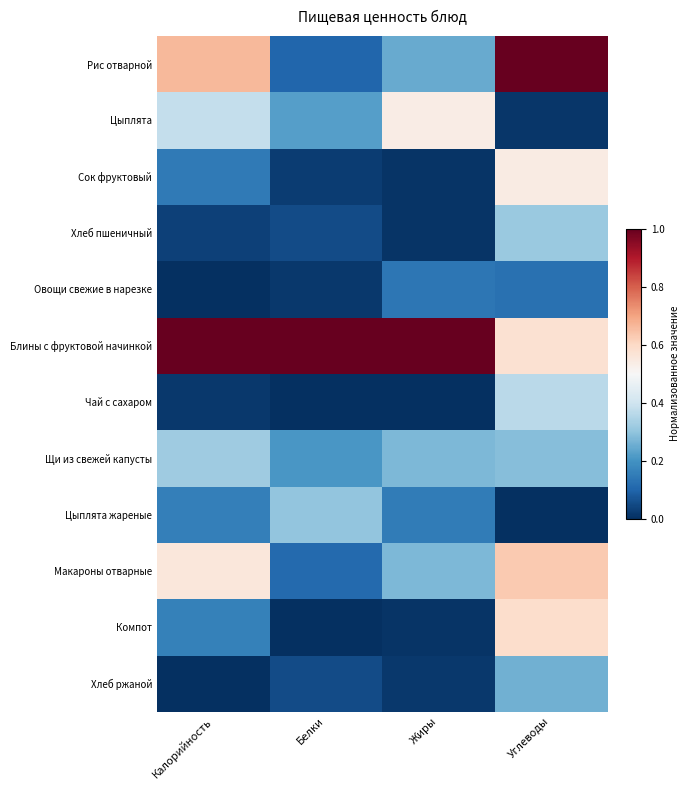

At how many categories does at least one series exceed 0?

4